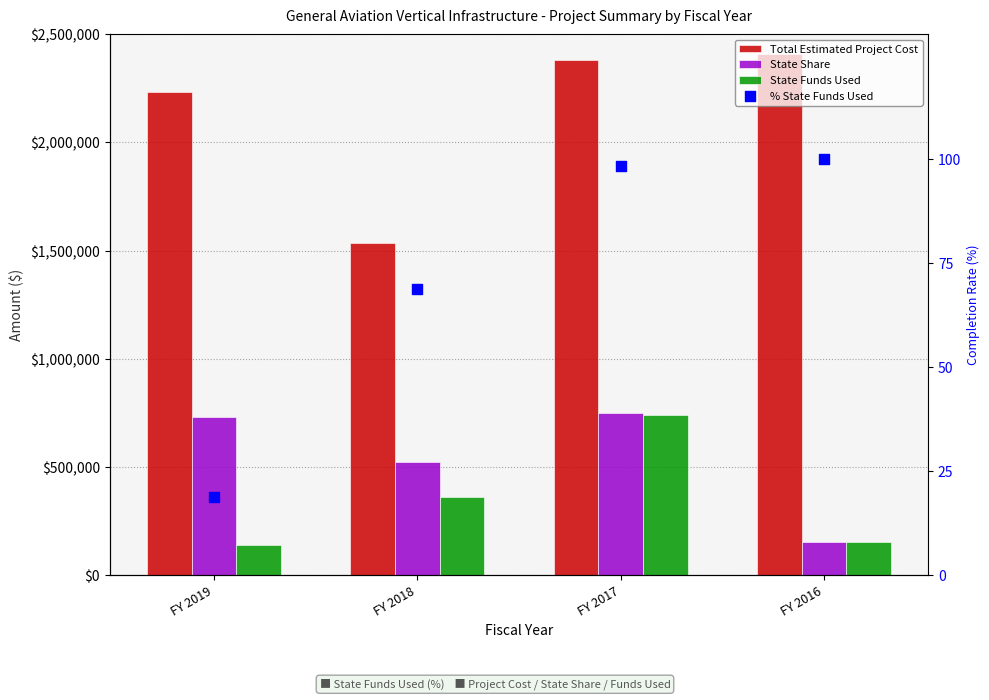

What are all the series names shown in the legend?

Total Estimated Project Cost, State Share, State Funds Used, % State Funds Used